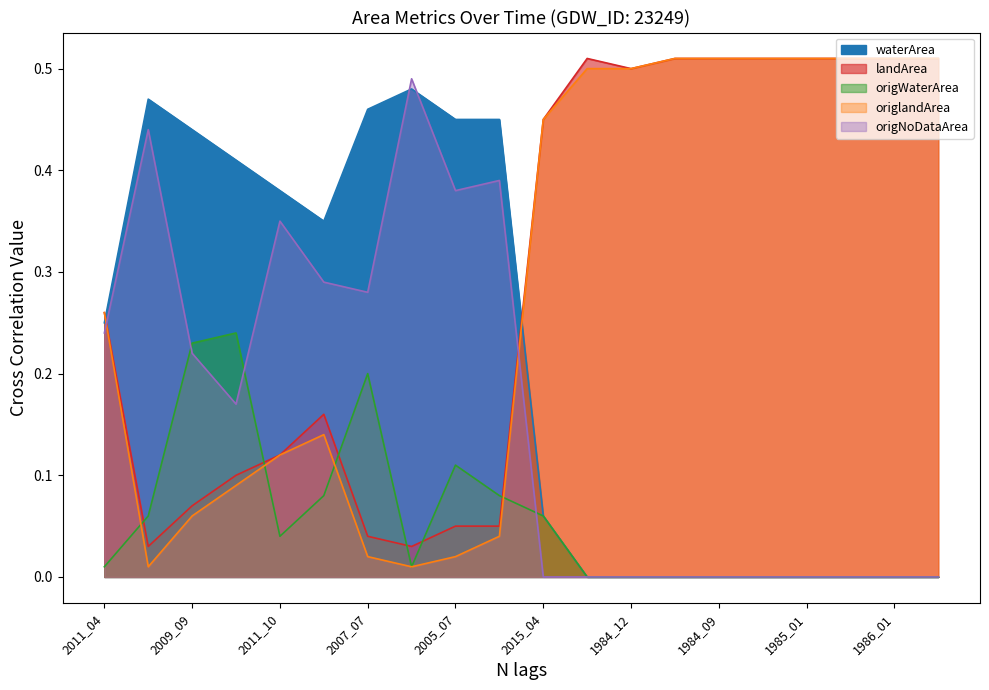

In origlandArea, how many points are higher than both neighbors (excluding endpoints)?

1